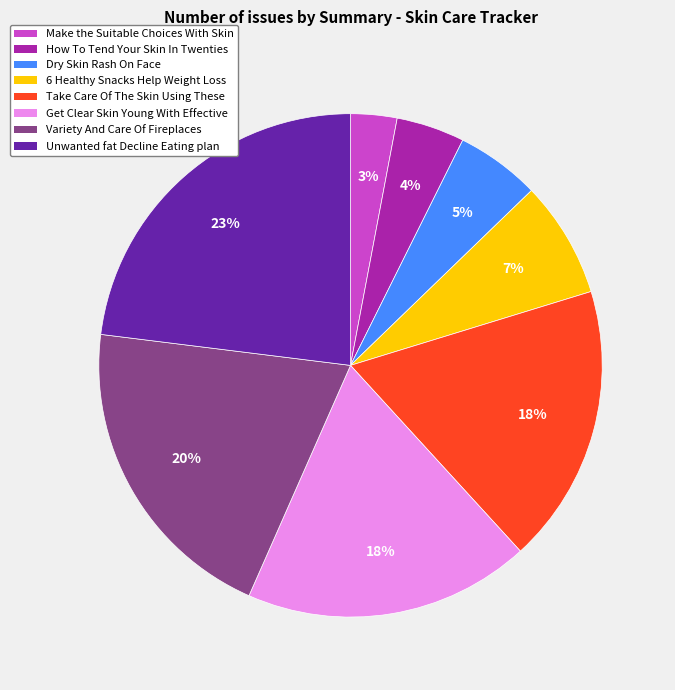

How many slices are in this pie chart?

8